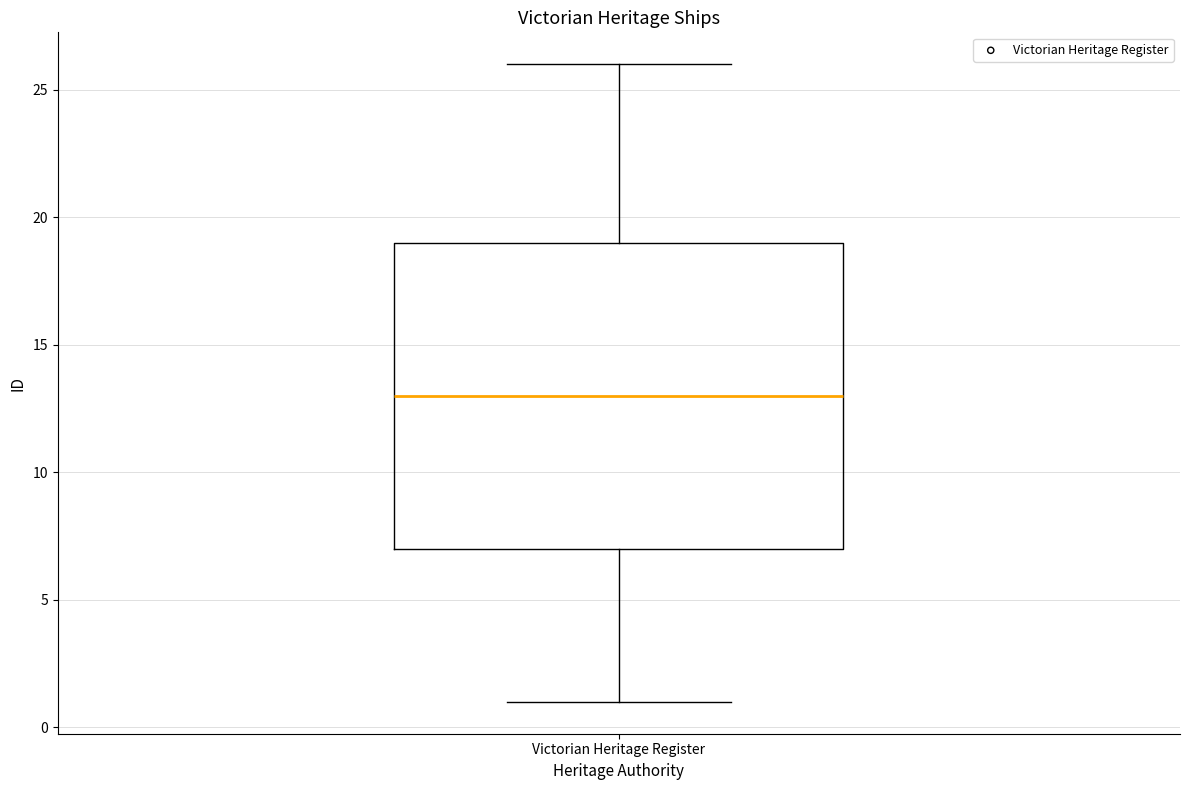

Read this box plot against the y-axis: the position of the median line, the range covered by the box, and the ends of both whiskers. The values are not printed on the chart, so give them approximately, as read against the axis.

median 13, box 7 to 19, whiskers 1 to 26